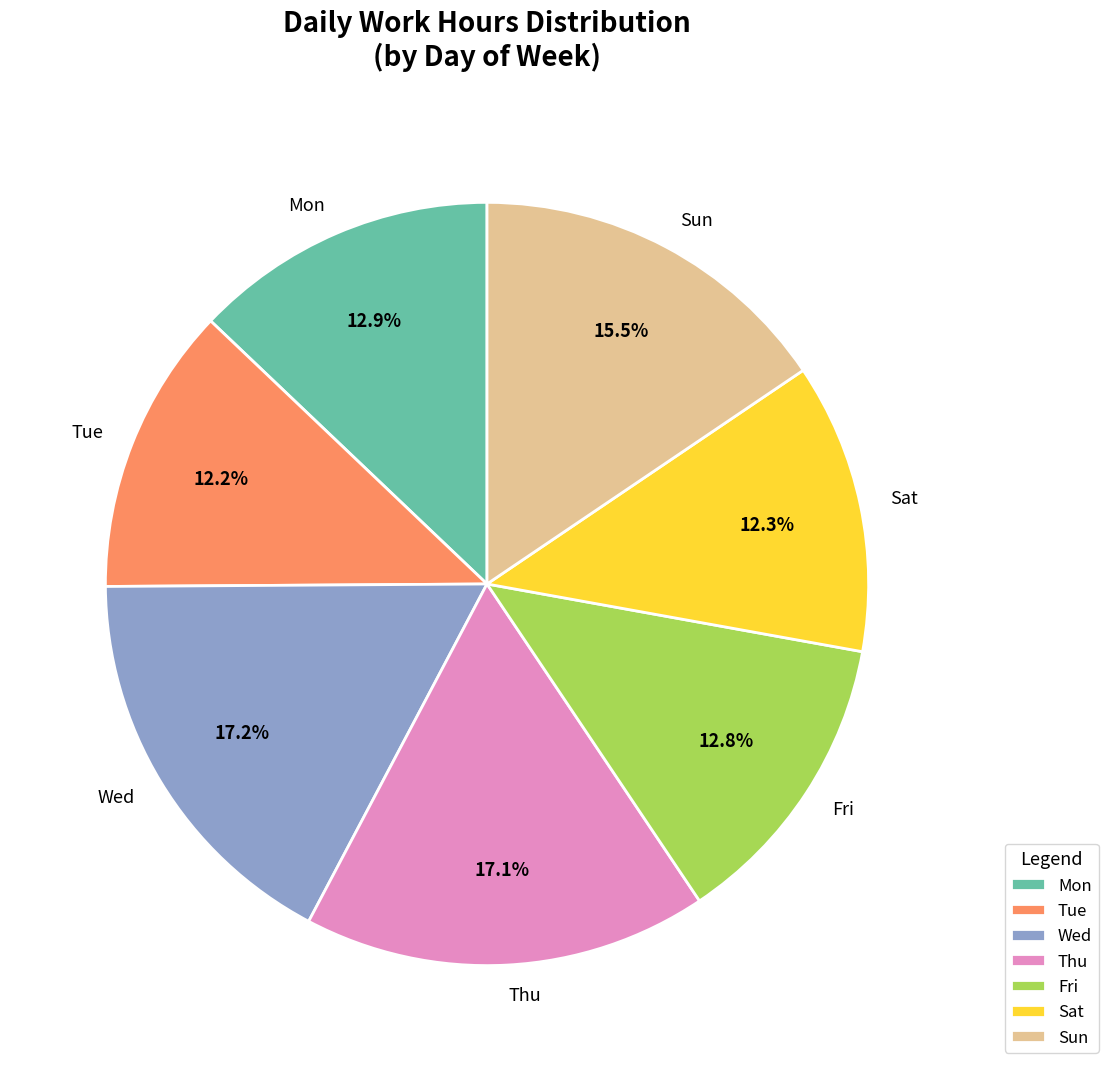

How many segments does this pie chart have?

7